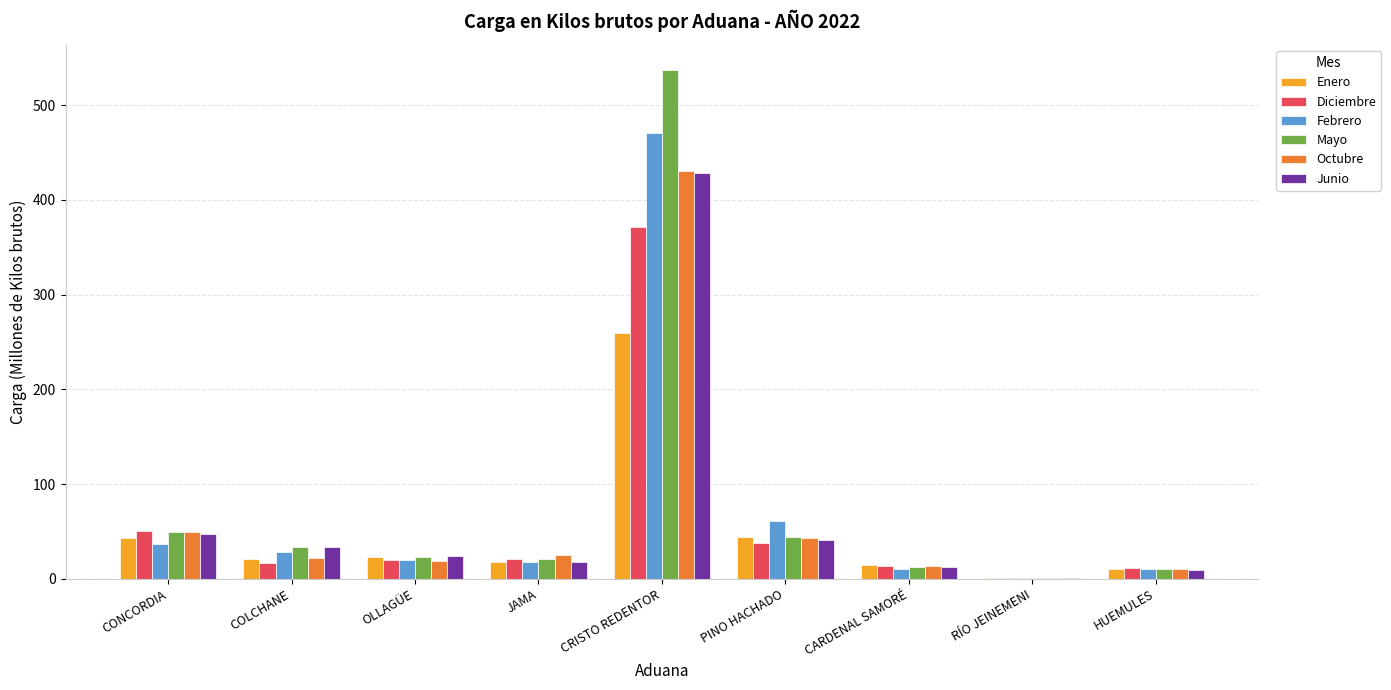

Between CONCORDIA and HUEMULES, which series saw the biggest shift?

Diciembre